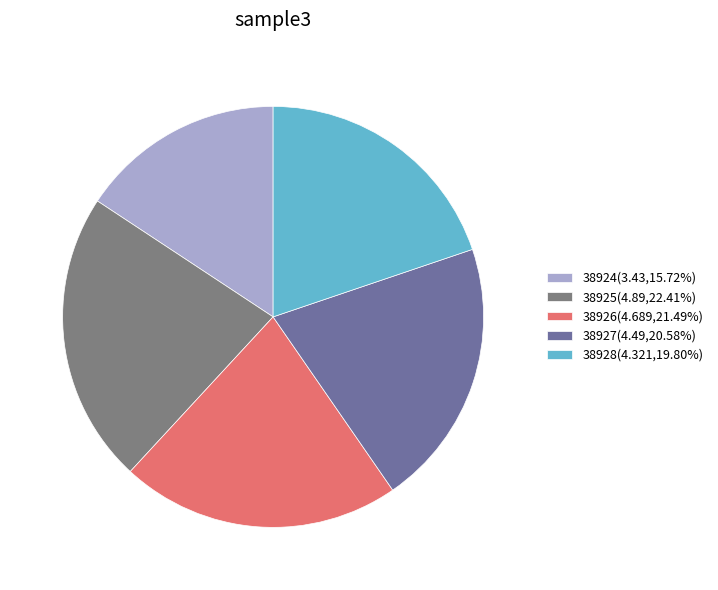

How many segments does this pie chart have?

5